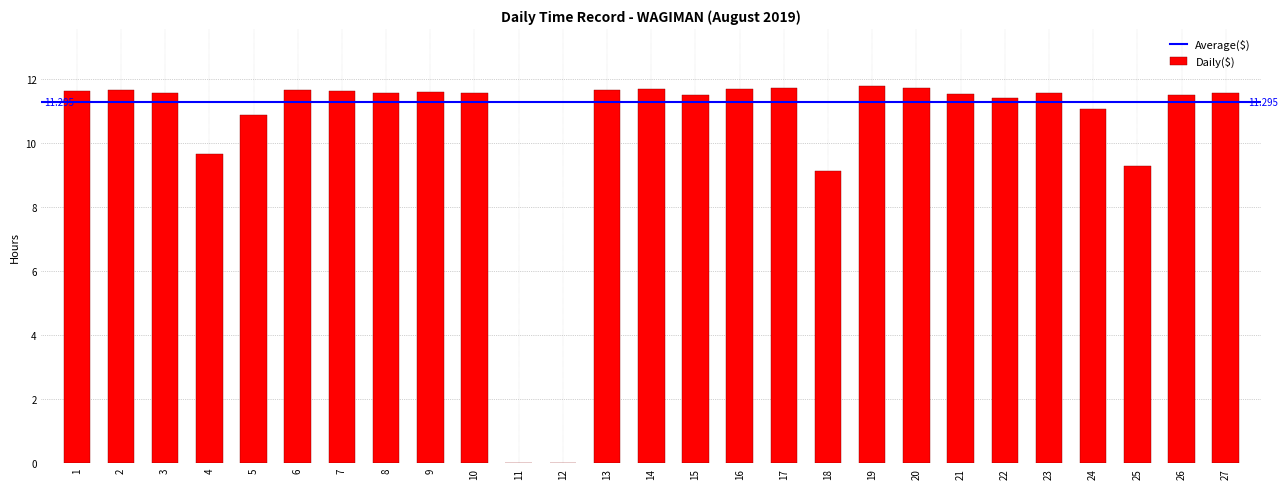

Count the number of categories in the chart.

27